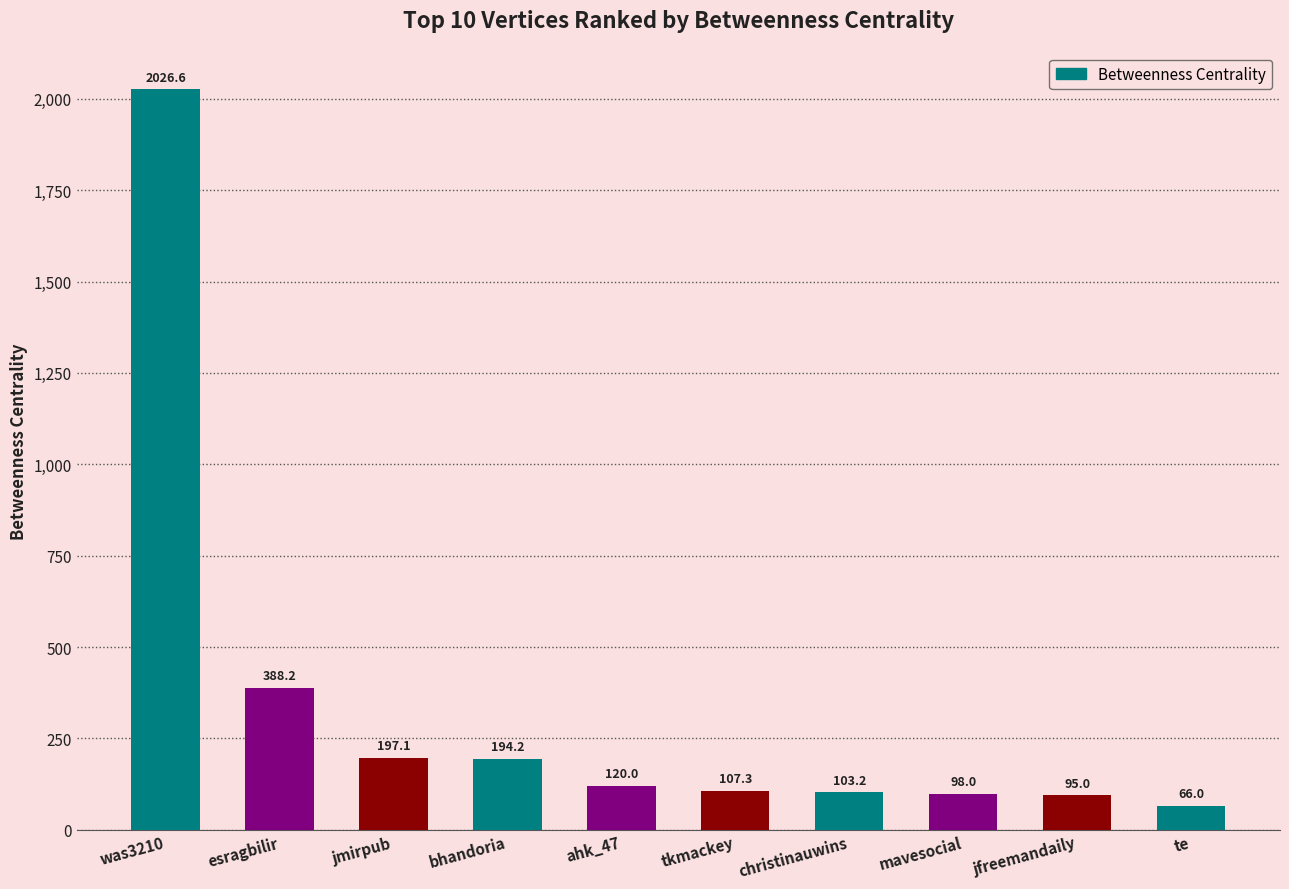

What is the value of the 2nd bar from the left?

388.2